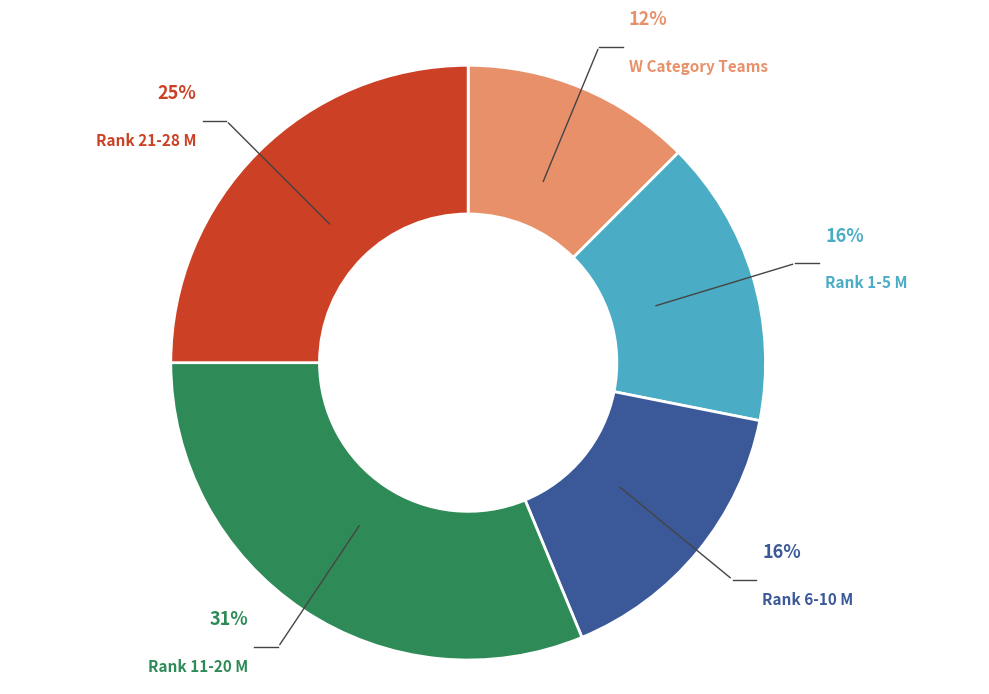

Do W Category Teams and Rank 1-5 M together represent more than half of the pie?

No